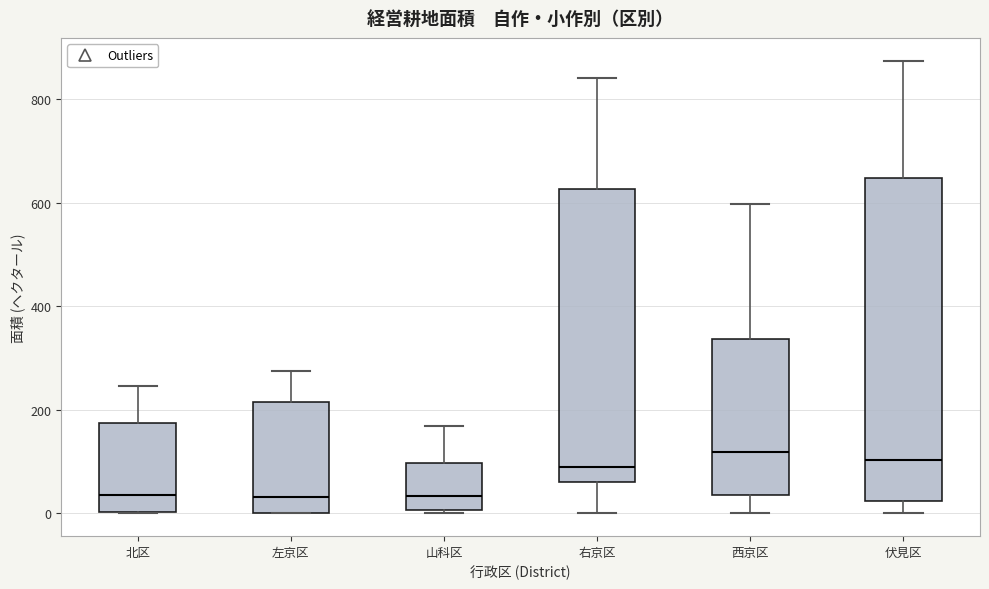

Which box is the tallest, from its lower edge to its upper edge?

伏見区